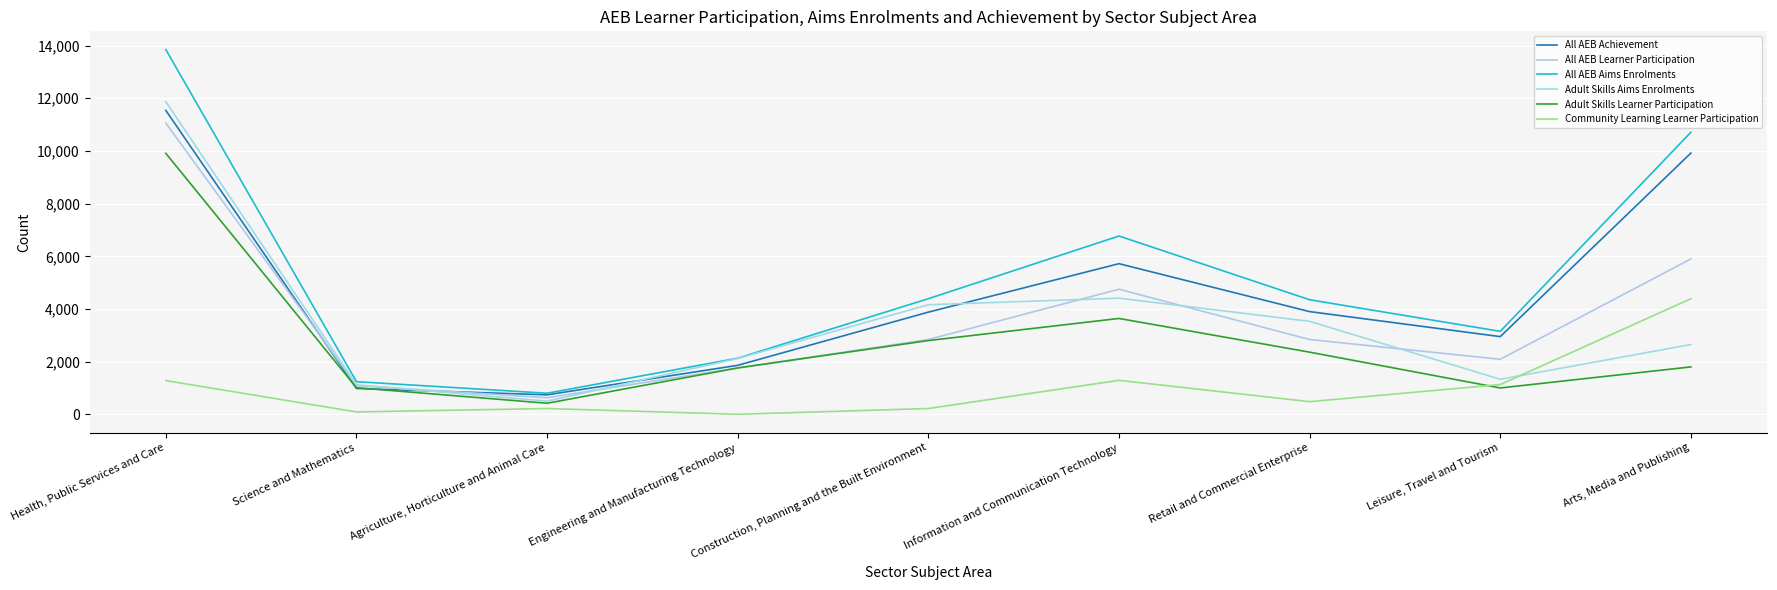

Which has a higher value, Science and Mathematics or Engineering and Manufacturing Technology?

Engineering and Manufacturing Technology